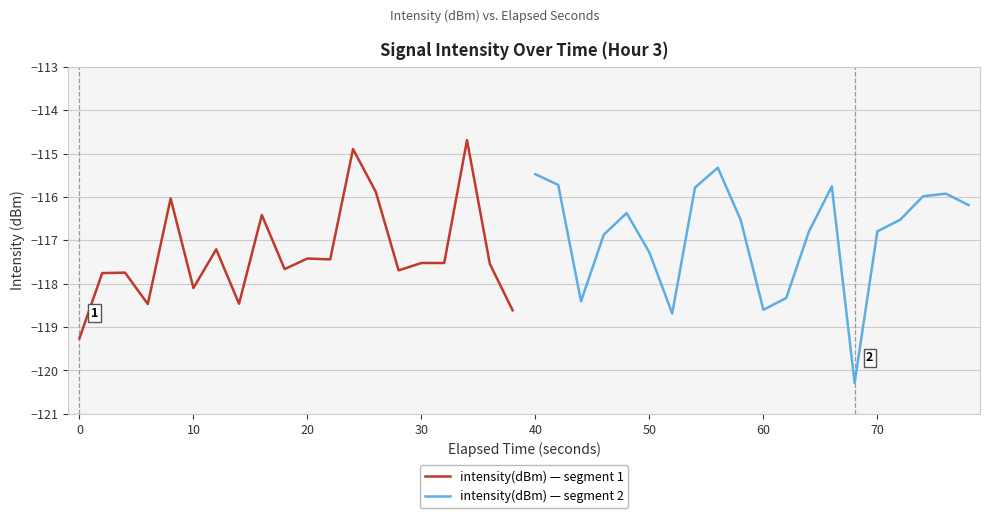

Is this an area chart (filled region under the line)?

No